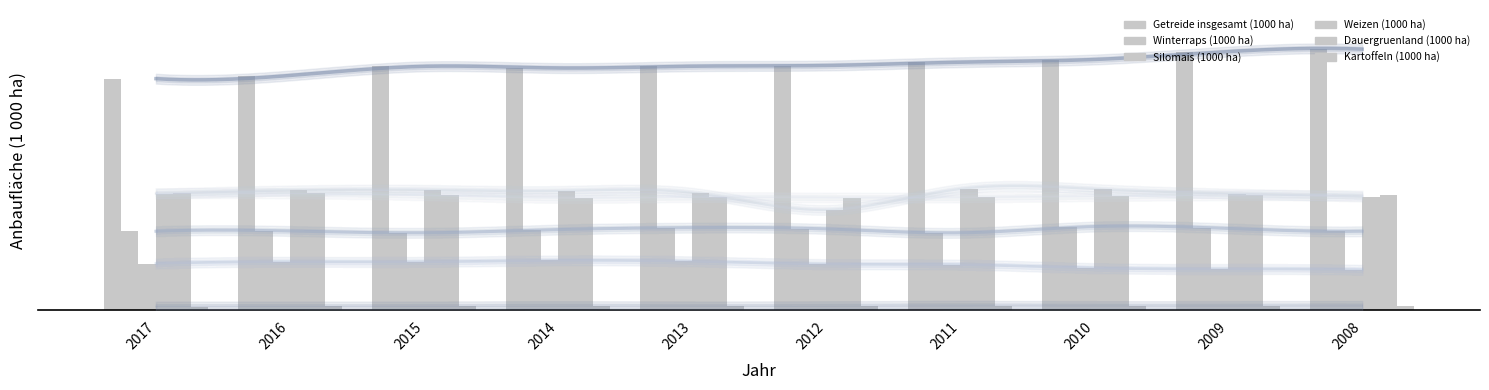

Which label corresponds to the largest value in the chart?

2008